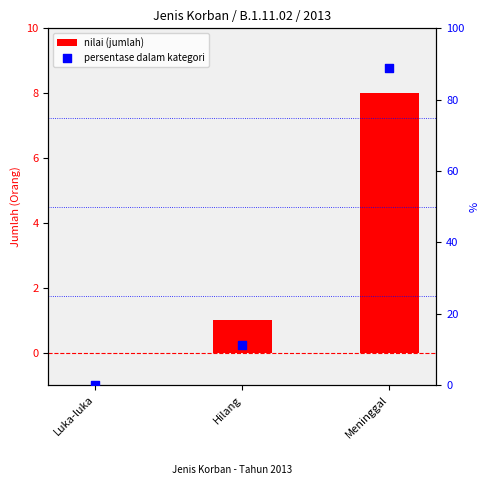

At which category is the sum across all series the highest?

Meninggal